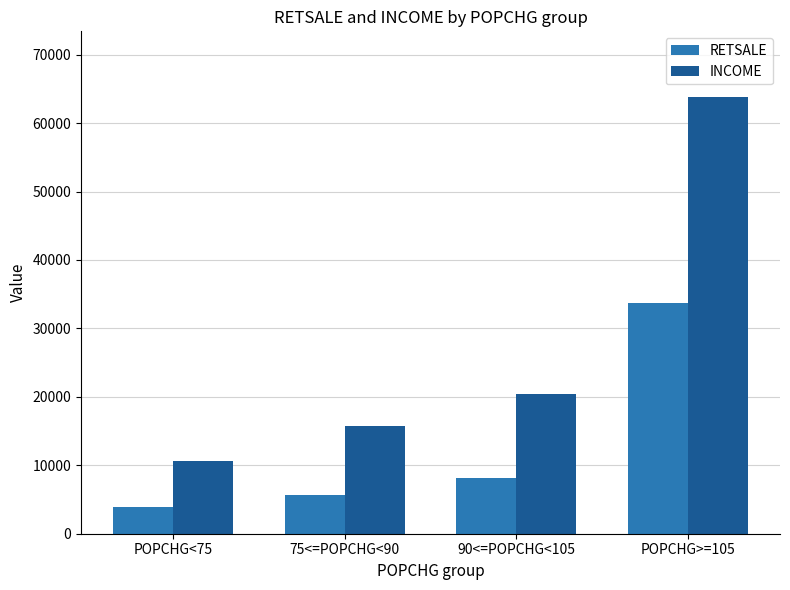

What is the label of the 3rd bar from the right?

75<=POPCHG<90